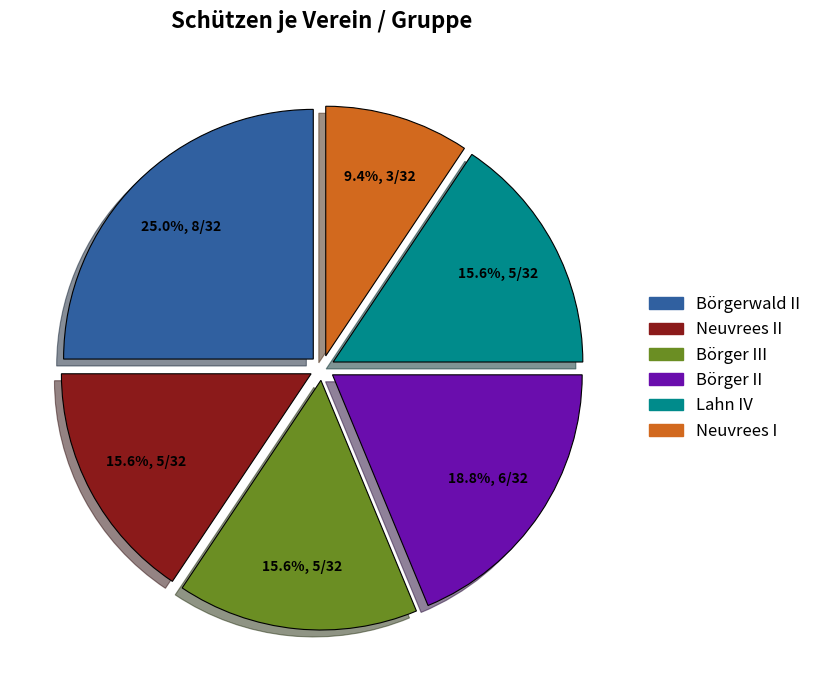

Is there a majority slice in this chart?

No